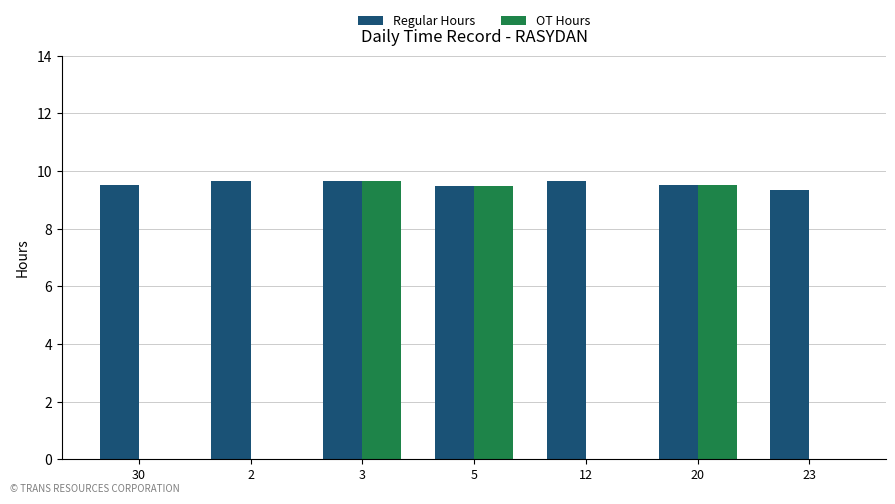

What is the maximum value shown in the chart?

9.7